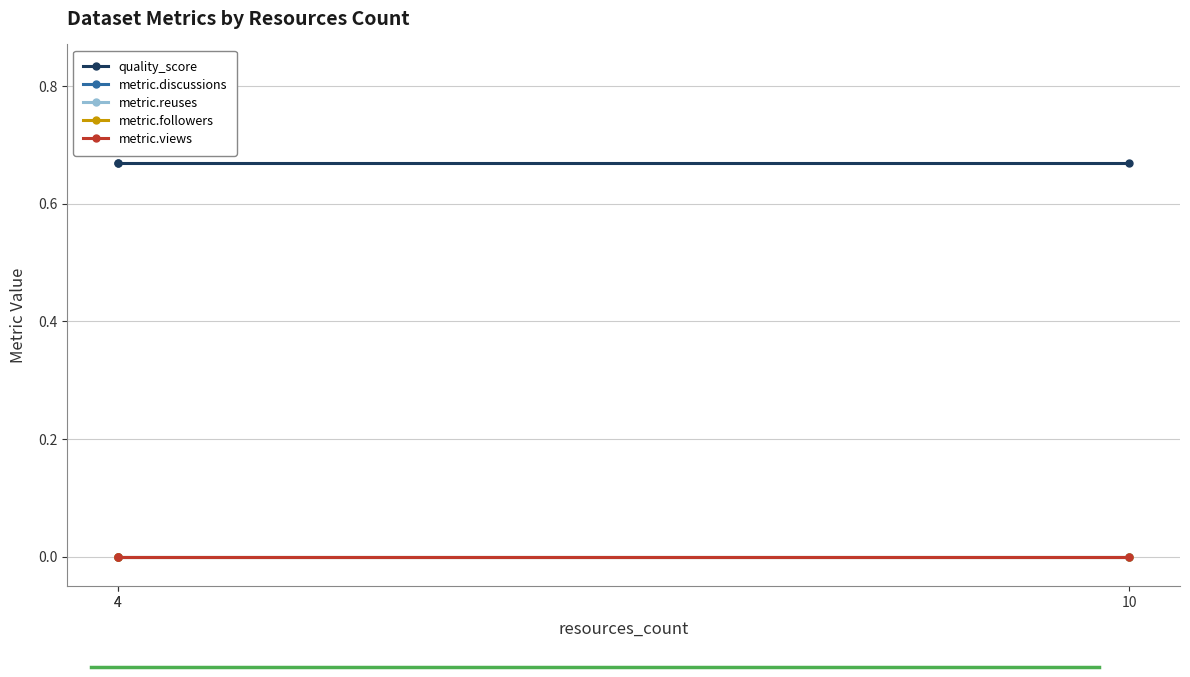

Which series has the largest range (max minus min)?

quality_score